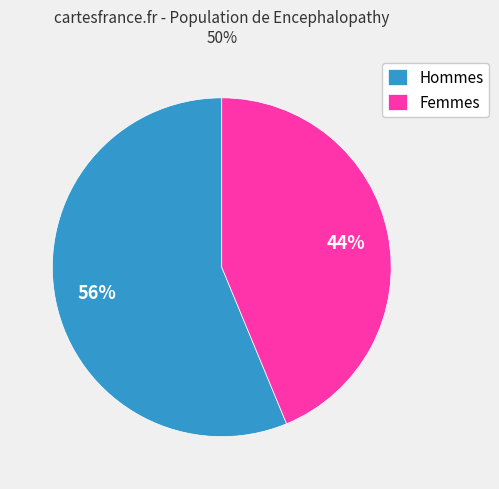

How many segments does this pie chart have?

2